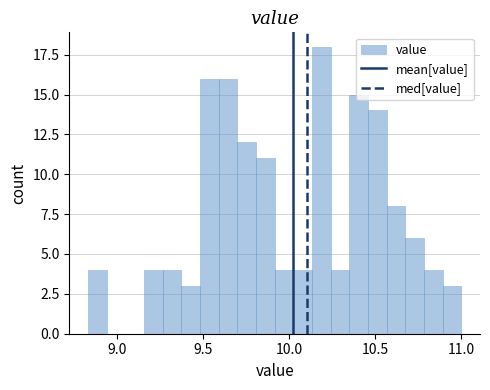

Around what value on the x-axis is the tallest bar? Give the approximate position of its centre, as read against the axis.

10.20